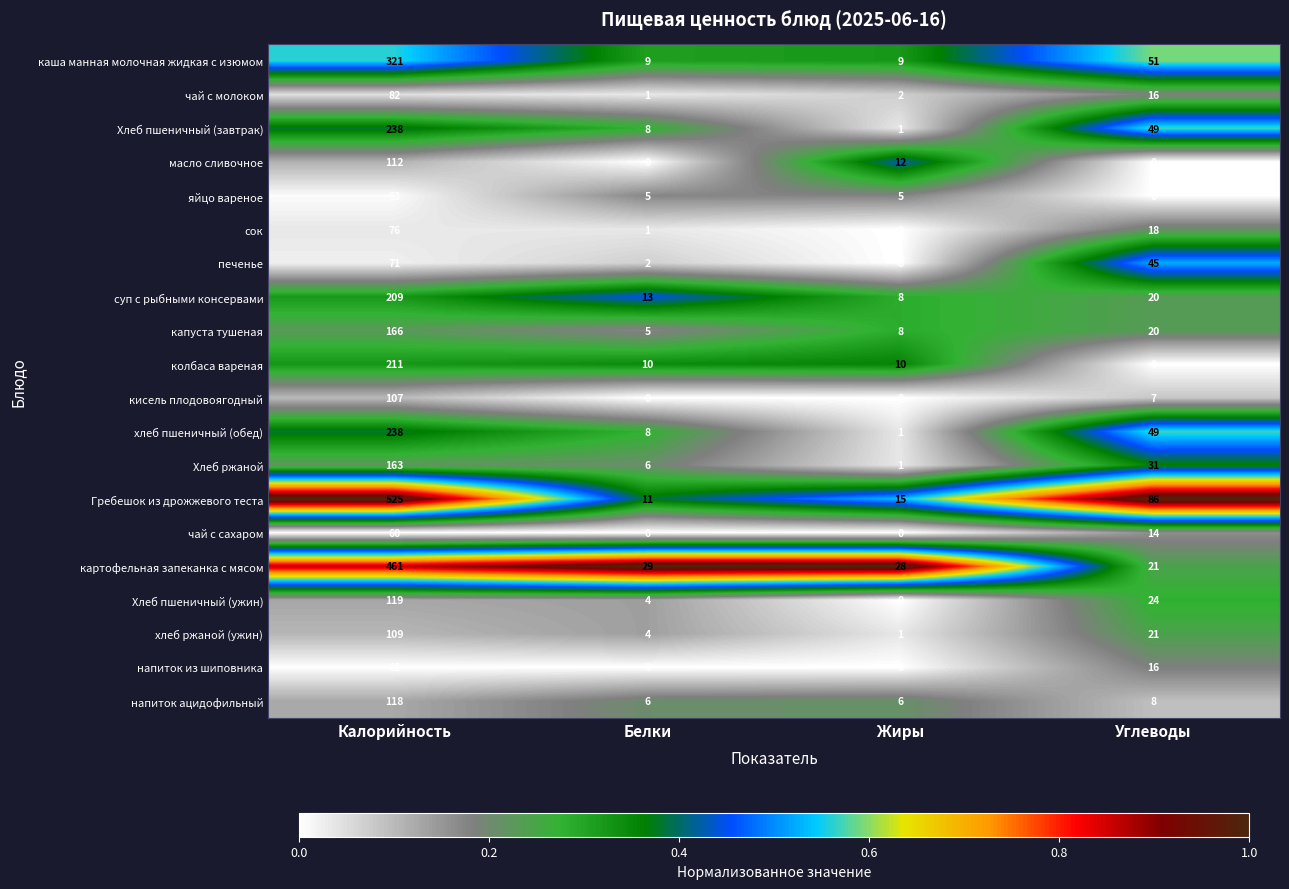

At how many categories does at least one series exceed 0?

4